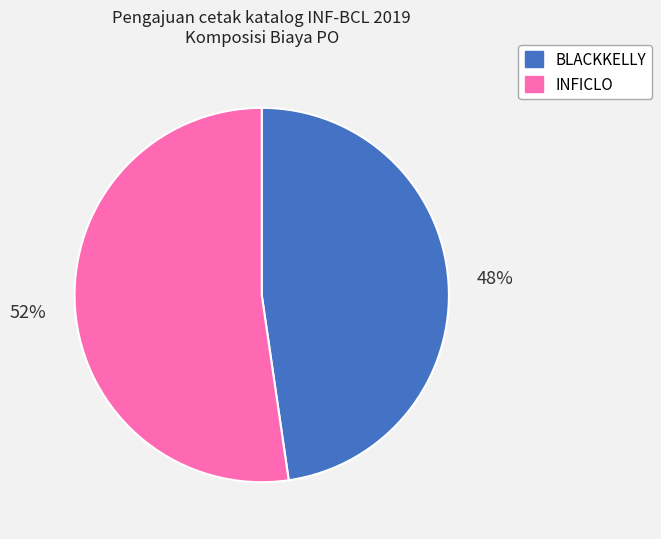

Is it true that INFICLO is 61% of the pie?

False